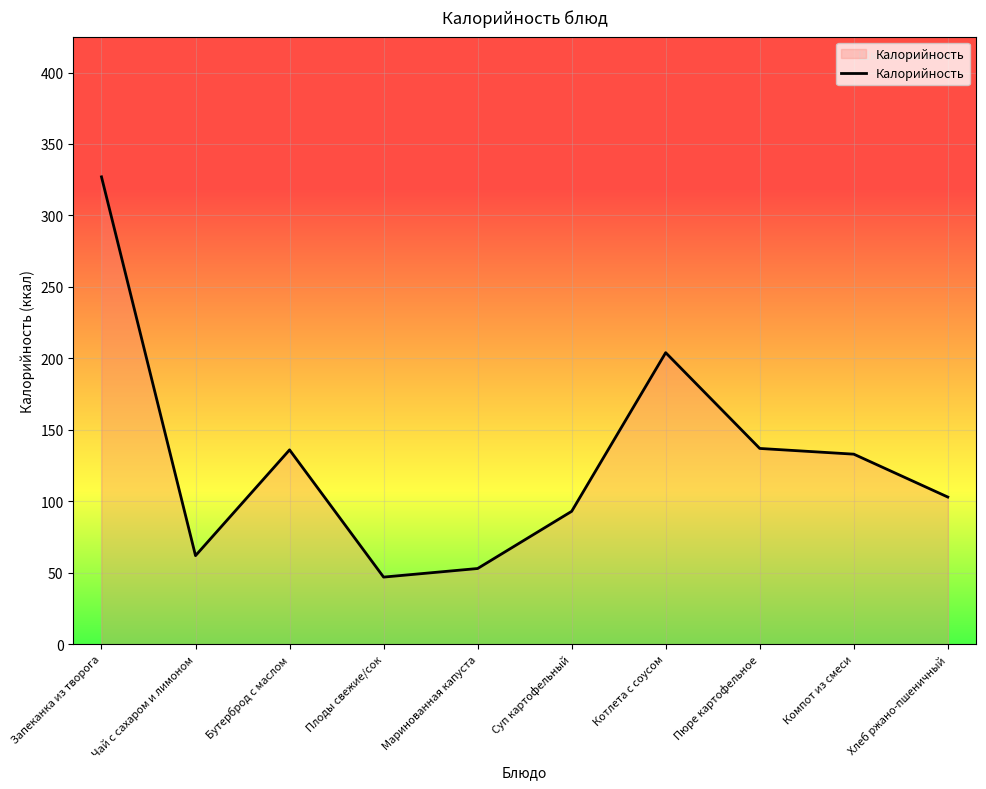

How many interior local valleys (lower than both neighbors) does the data have?

2